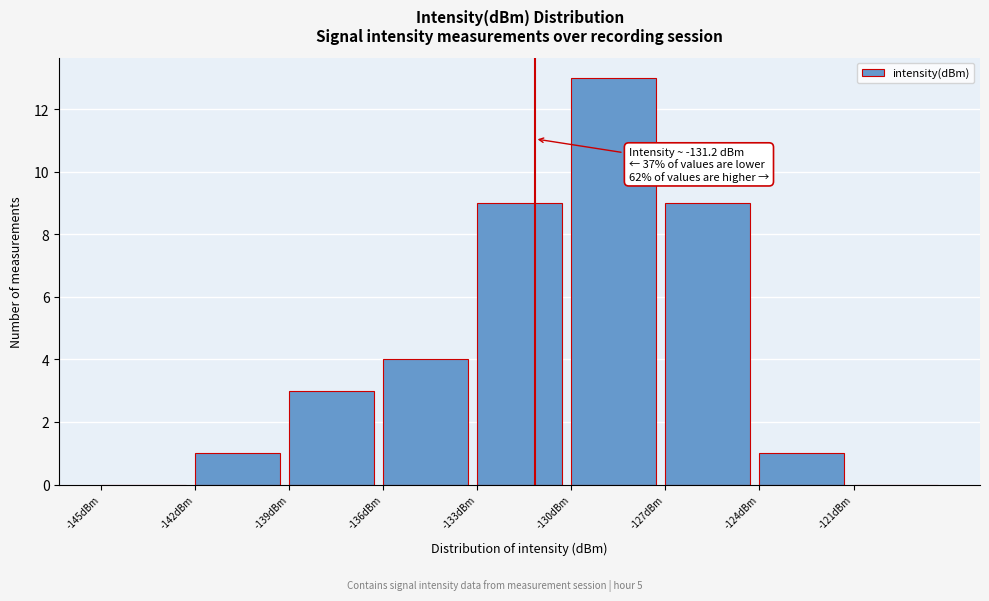

Which range on the x-axis has the tallest bar?

-130 to -127